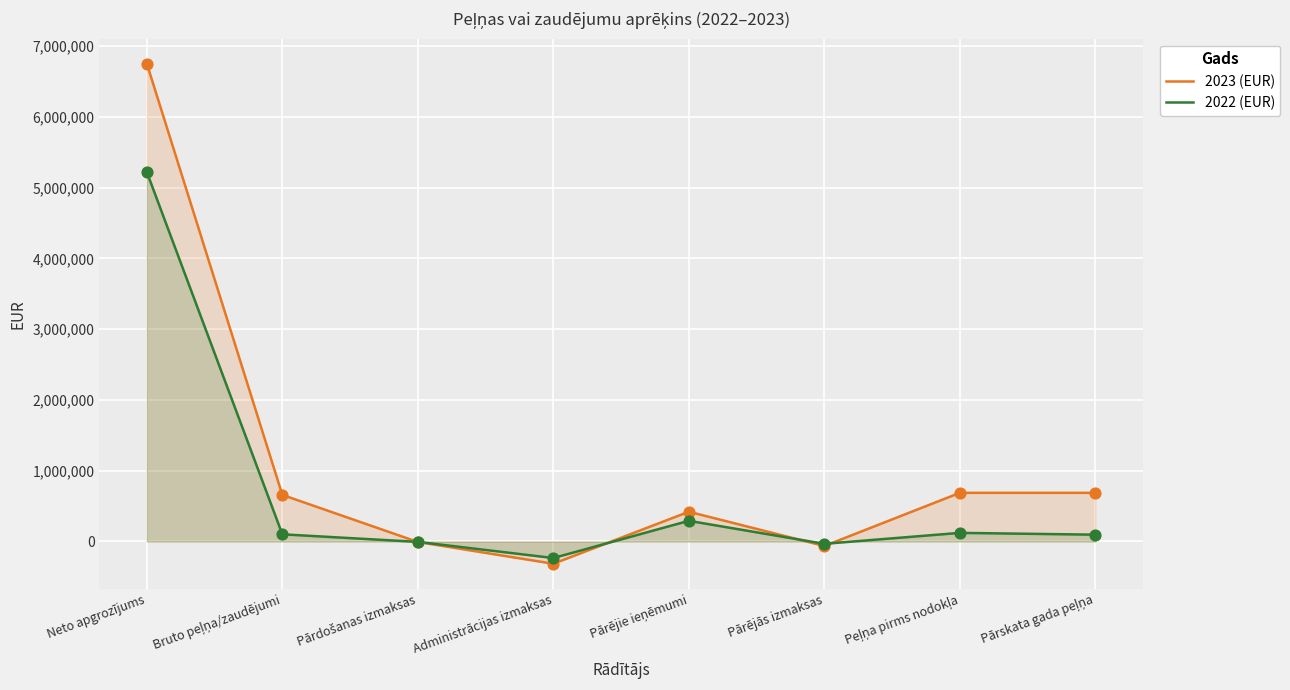

Which series has the largest total across all categories?

2023 (EUR)